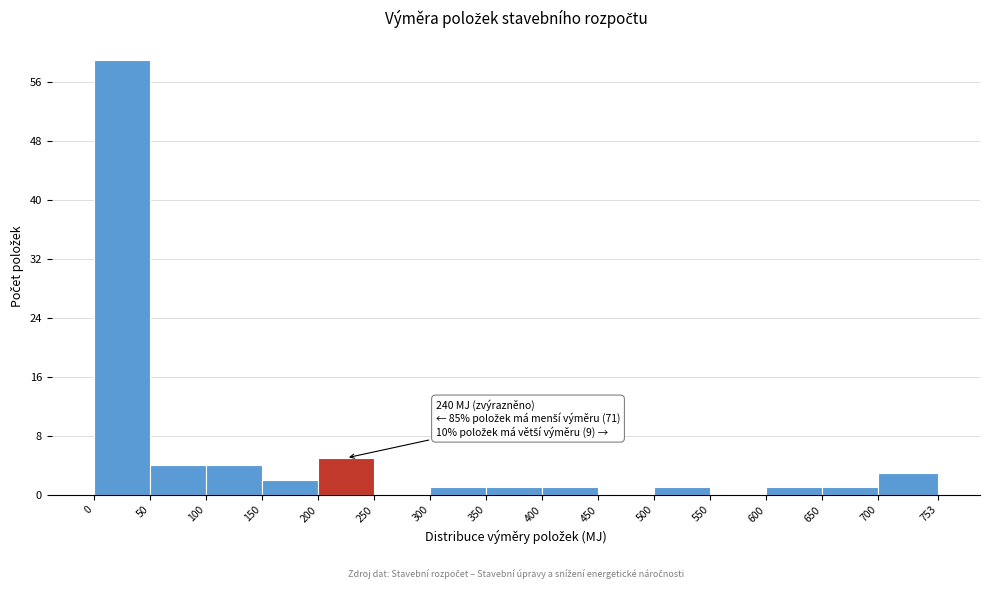

Over which range of the x-axis is the bar tallest?

0 to 50